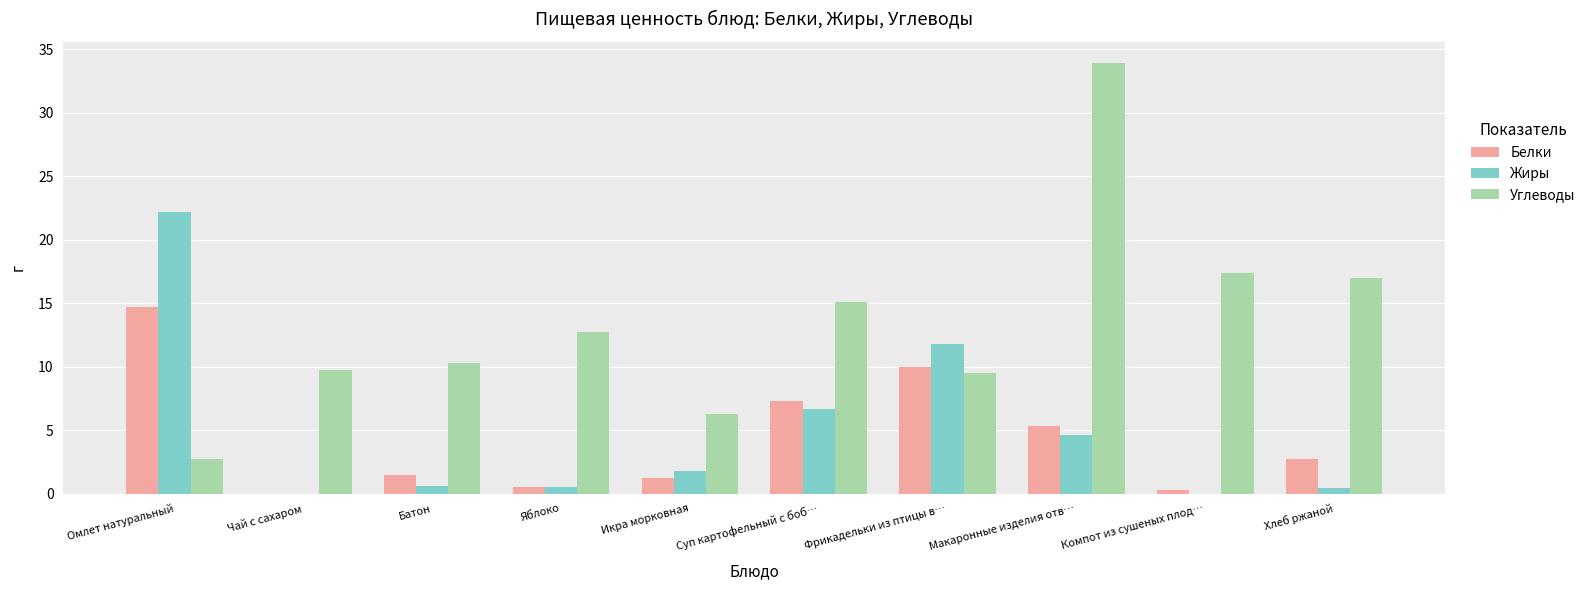

Which series has the largest total across all categories?

Углеводы